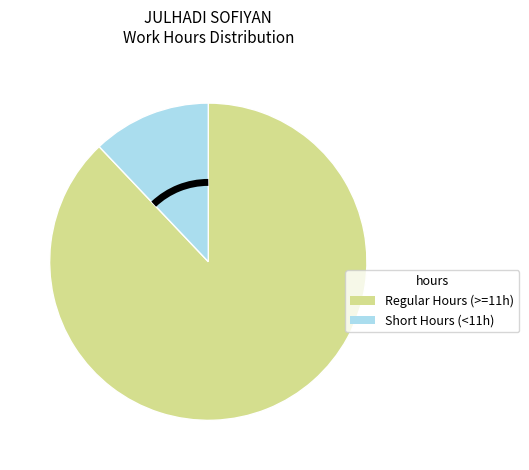

Does any single category account for the majority?

Yes